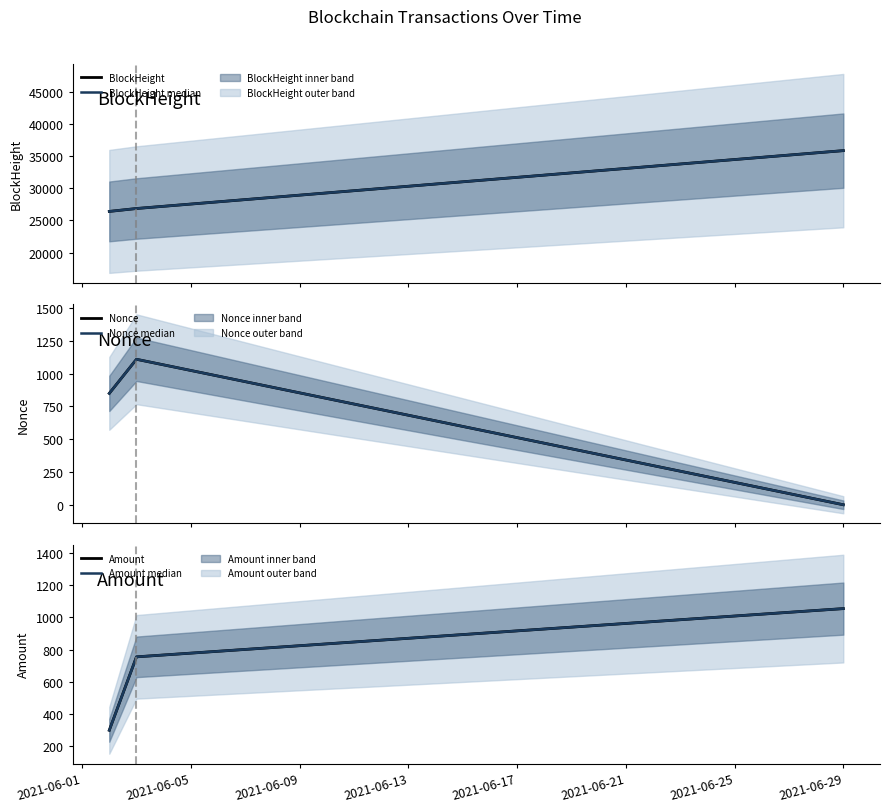

The Amount series shows 300.0 at 2021-06-01. True or false?

True